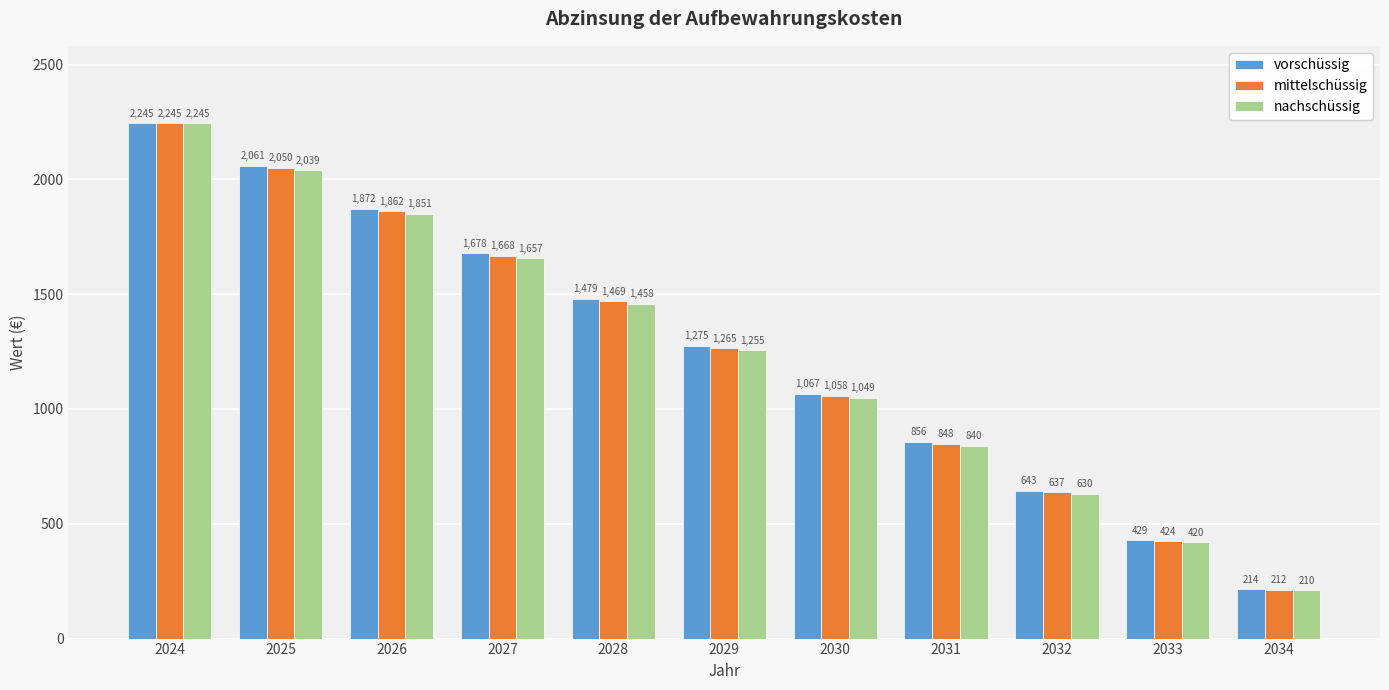

Which series changed the most between 2029 and 2031?

vorschüssig